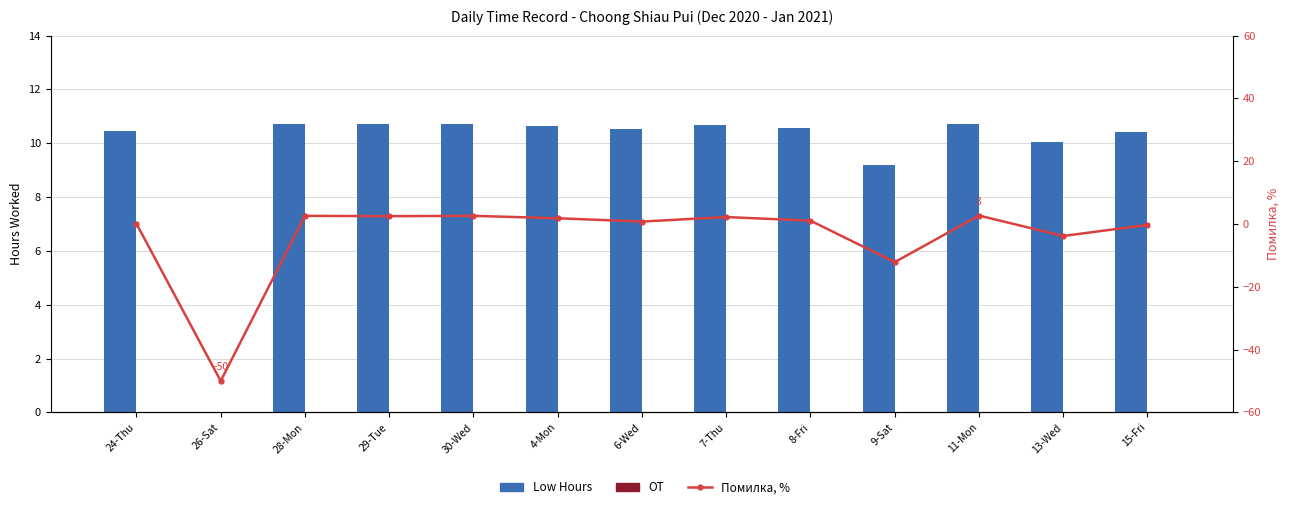

What is the maximum value shown in the chart?

10.7